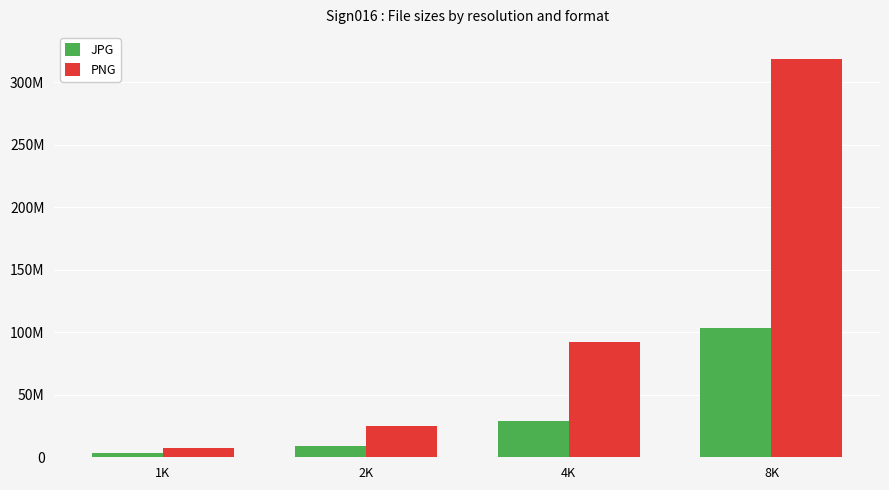

What value does the JPG series have at 1K, to the nearest 50?

3210850